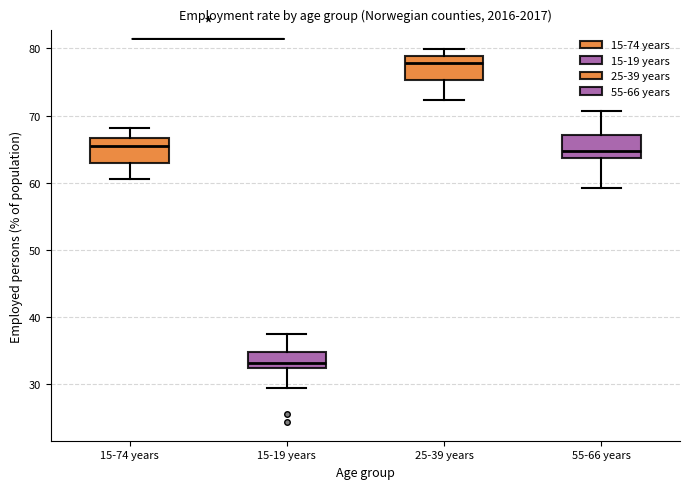

Reading left to right, transcribe this box plot: for each box, give where its median line is, the range the box spans, and where its two whiskers end, as read against the y-axis. The values are not printed on the chart, so give them approximately, as read against the axis.

15-74 years: median 66, box 63 to 67, whiskers 61 to 68
15-19 years: median 33, box 32 to 35, whiskers 29 to 38
25-39 years: median 78, box 75 to 79, whiskers 72 to 80
55-66 years: median 65, box 64 to 67, whiskers 59 to 71